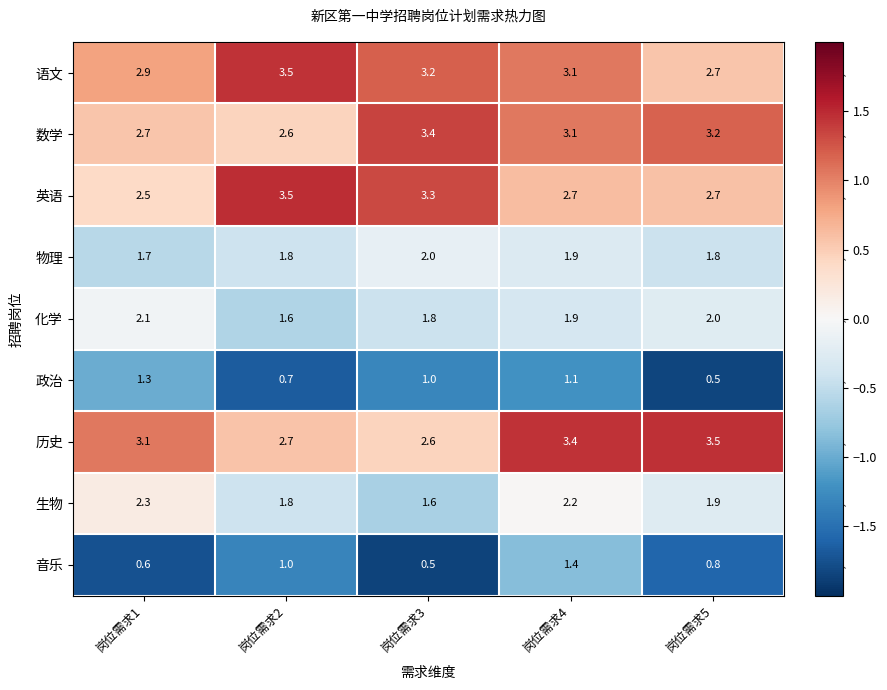

What is the highest value of the 生物 series?

2.3